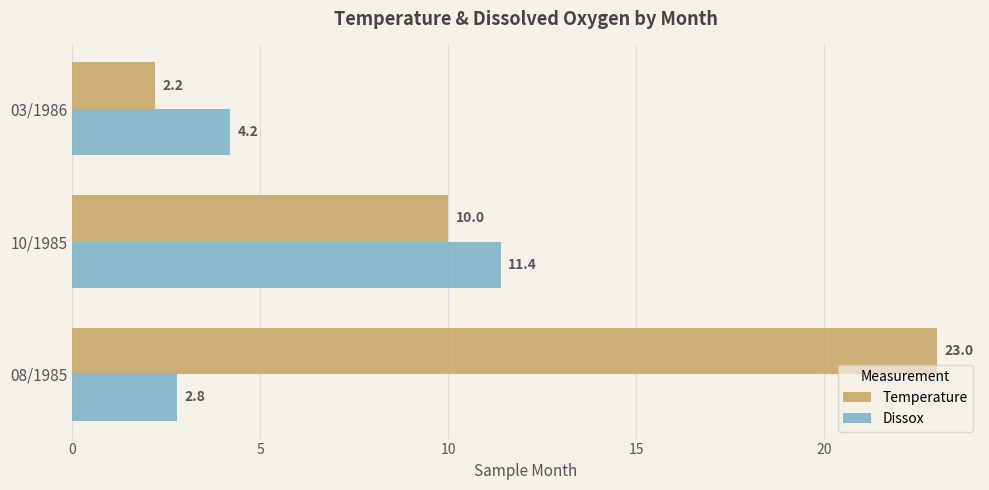

Count the number of categories in the chart.

3